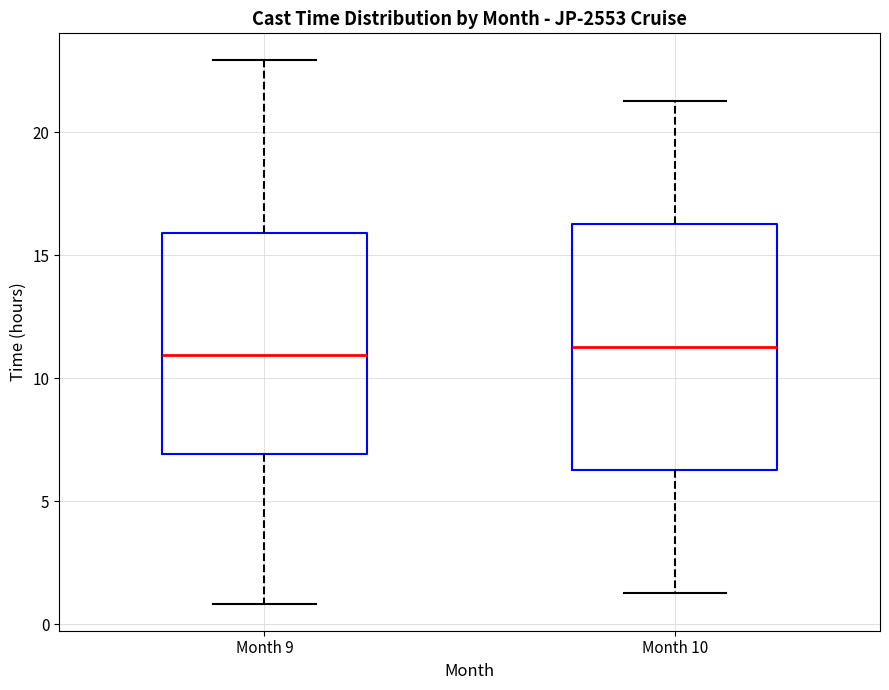

Which box is the tallest, from its lower edge to its upper edge?

Month 10